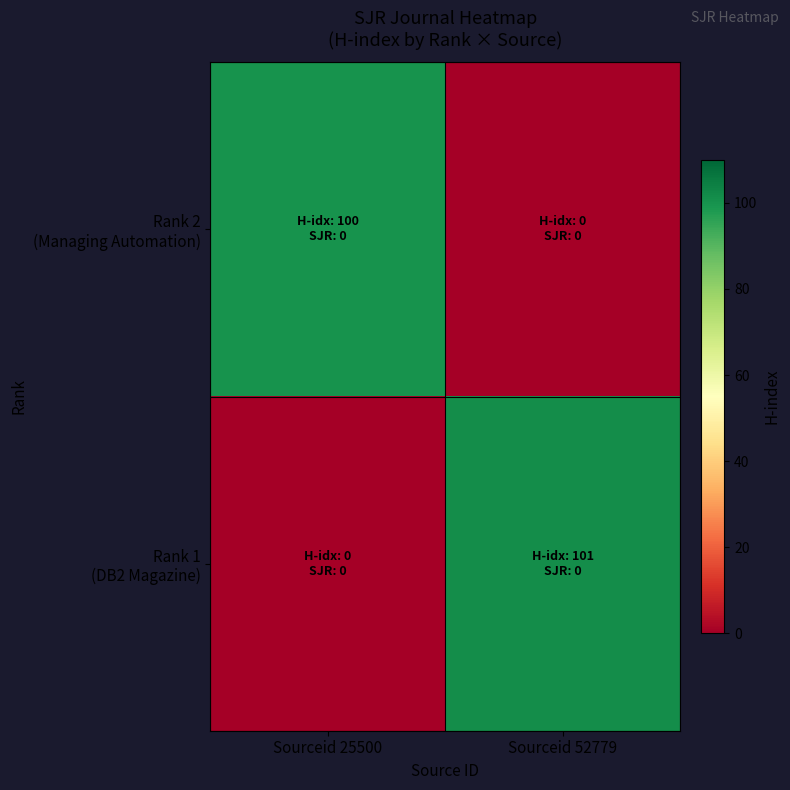

At which category is the sum across all series the highest?

Sourceid 52779